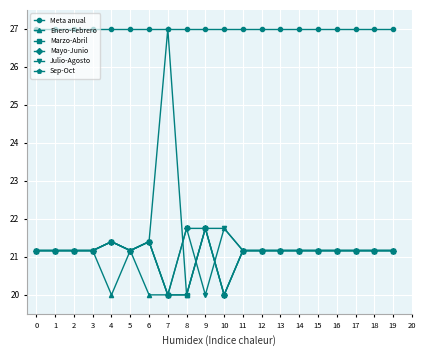

Reading right to left, list all the values displayed in this chart.

Meta anual: 19=27.0	18=27.0	17=27.0	16=27.0	15=27.0	14=27.0	13=27.0	12=27.0	11=27.0	10=27.0	9=27.0	8=27.0	7=27.0	6=27.0	5=27.0	4=27.0	3=27.0	2=27.0	1=27.0	0=27.0
Enero-Febrero: 19=21.2	18=21.2	17=21.2	16=21.2	15=21.2	14=21.2	13=21.2	12=21.2	11=21.2	10=21.8	9=21.8	8=20.0	7=20.0	6=20.0	5=21.2	4=20.0	3=21.2	2=21.2	1=21.2	0=21.2
Marzo-Abril: 19=21.2	18=21.2	17=21.2	16=21.2	15=21.2	14=21.2	13=21.2	12=21.2	11=21.2	10=20.0	9=21.8	8=20.0	7=20.0	6=21.4	5=21.2	4=21.4	3=21.2	2=21.2	1=21.2	0=21.2
Mayo-Junio: 19=21.2	18=21.2	17=21.2	16=21.2	15=21.2	14=21.2	13=21.2	12=21.2	11=21.2	10=20.0	9=21.8	8=21.8	7=20.0	6=21.4	5=21.2	4=21.4	3=21.2	2=21.2	1=21.2	0=21.2
Julio-Agosto: 19=21.2	18=21.2	17=21.2	16=21.2	15=21.2	14=21.2	13=21.2	12=21.2	11=21.2	10=21.8	9=20.0	8=21.8	7=20.0	6=21.4	5=21.2	4=21.4	3=21.2	2=21.2	1=21.2	0=21.2
Sep-Oct: 19=21.2	18=21.2	17=21.2	16=21.2	15=21.2	14=21.2	13=21.2	12=21.2	11=21.2	10=20.0	9=21.8	8=20.0	7=27.0	6=21.4	5=21.2	4=21.4	3=21.2	2=21.2	1=21.2	0=21.2